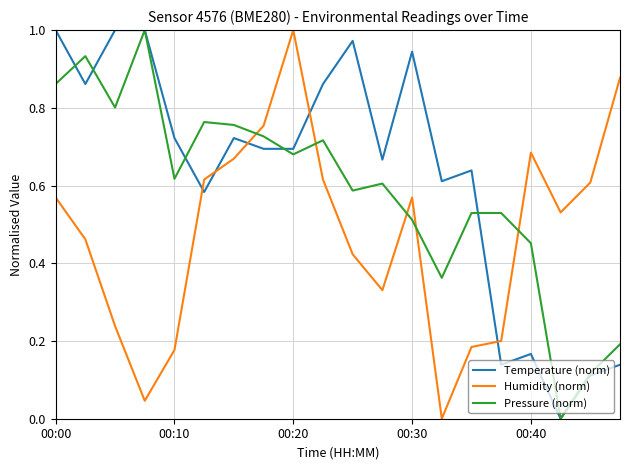

Rank the series by their average value, from lowest to highest.

Humidity (norm), Pressure (norm), Temperature (norm)